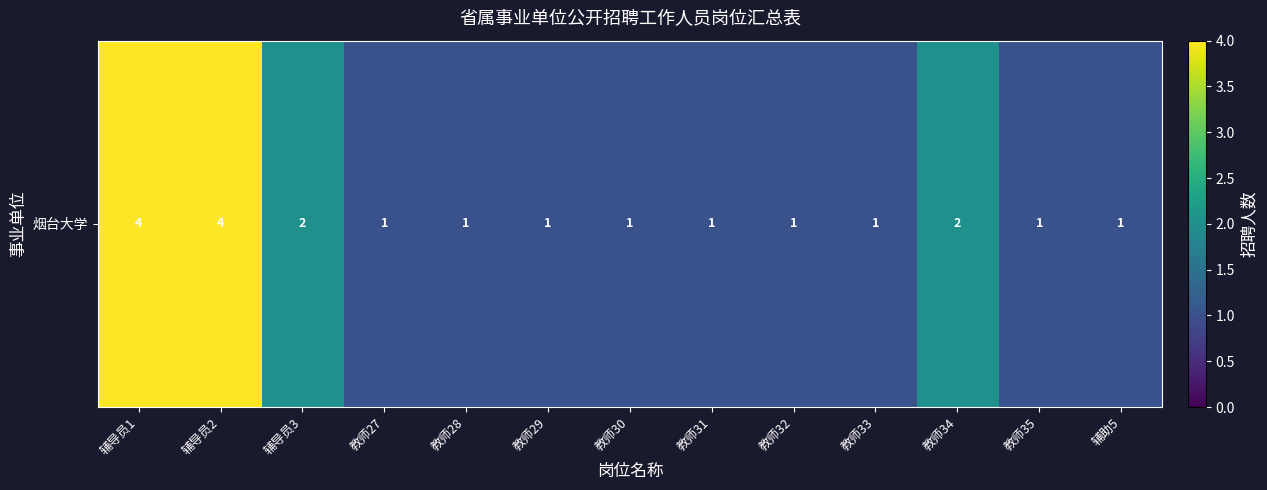

What is the change in value from 教师34 to 教师35?

-1